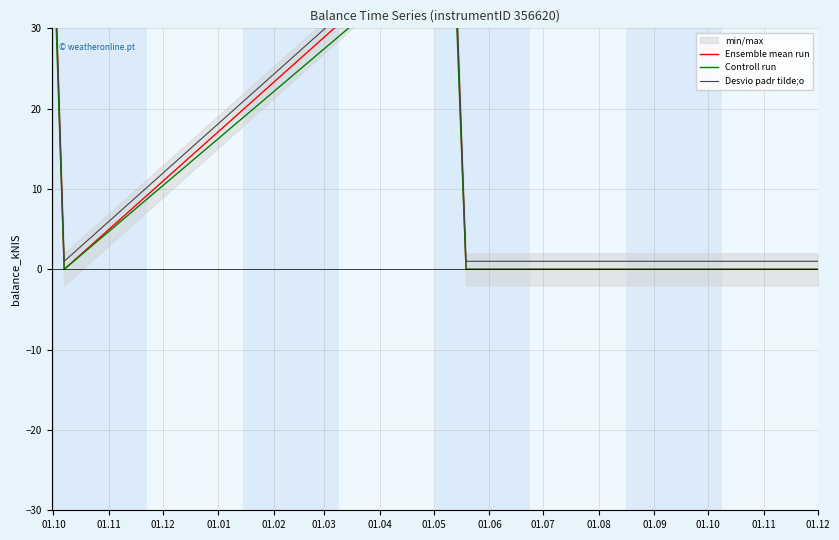

Is the value of Controll run at 01.02 greater than the value of Ensemble mean run at 01.02?

No